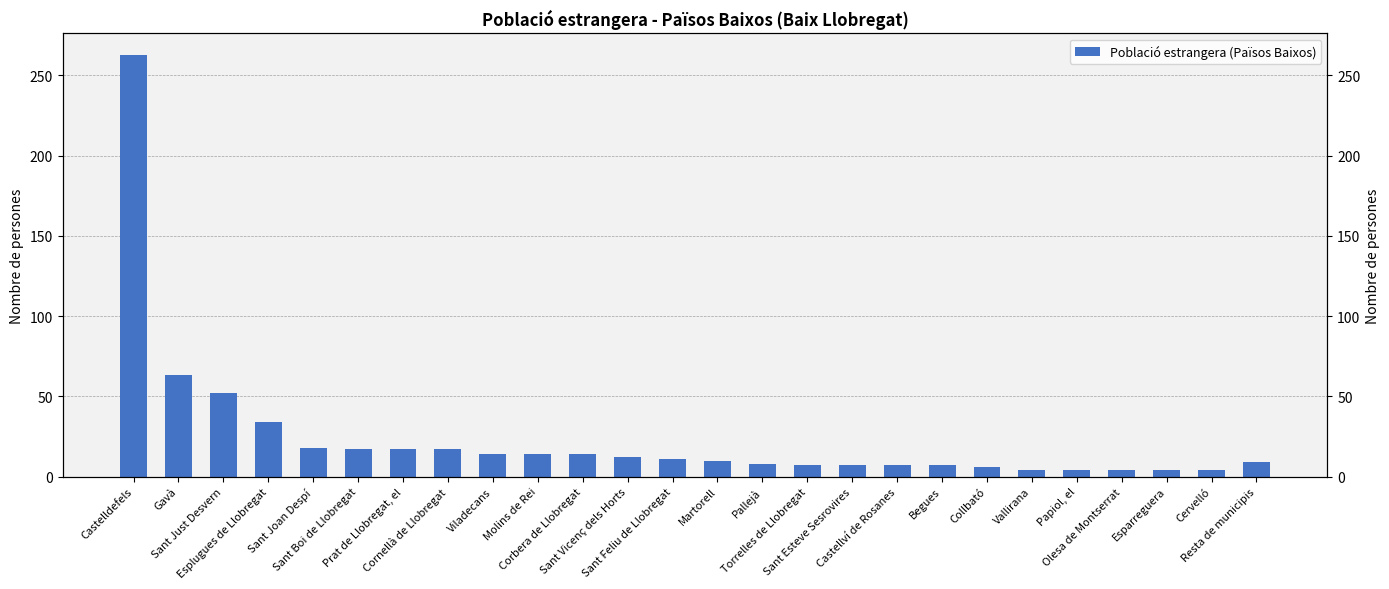

How many data points are less than 11?

13